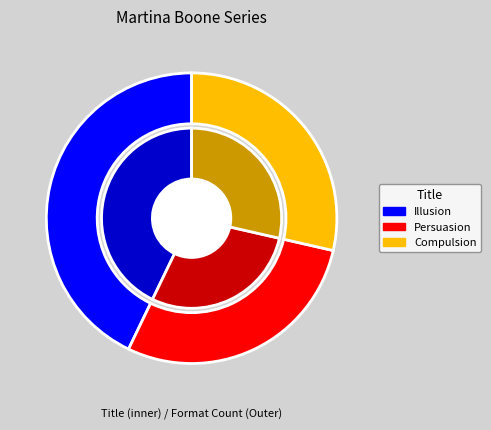

The Persuasion slice represents 29% of the pie. True or false?

True